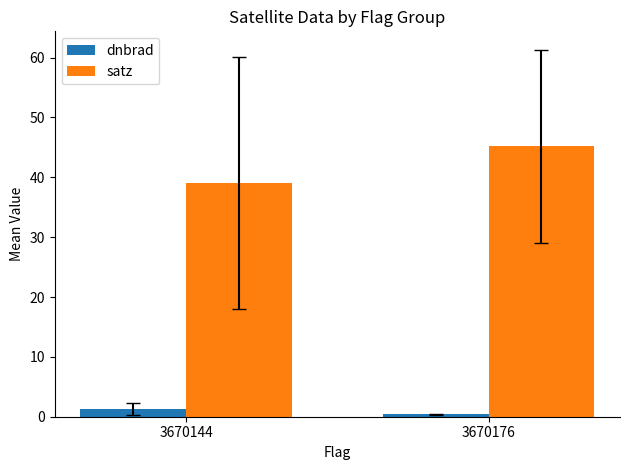

What are all the series names shown in the legend?

dnbrad, satz